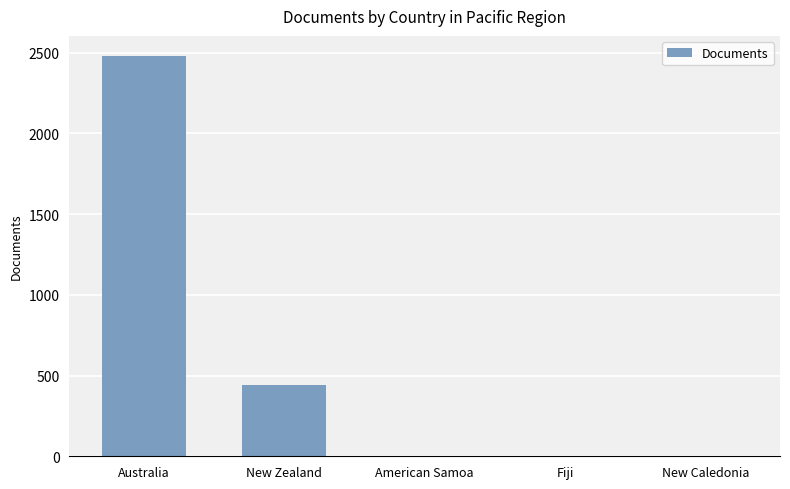

Which category has the highest value across all series?

Australia